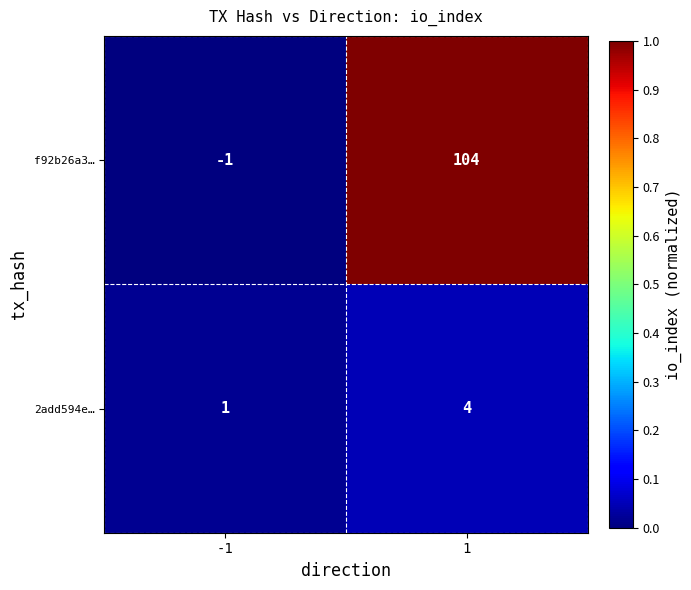

Between -1 and 1, which series saw the biggest shift?

f92b26a3…